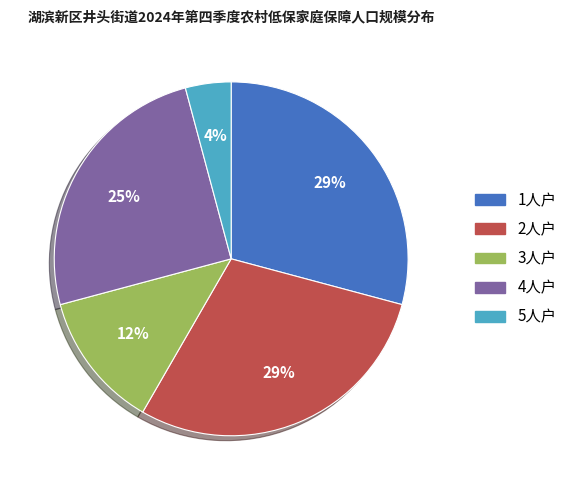

To the nearest percent, what is the average slice percentage?

20%